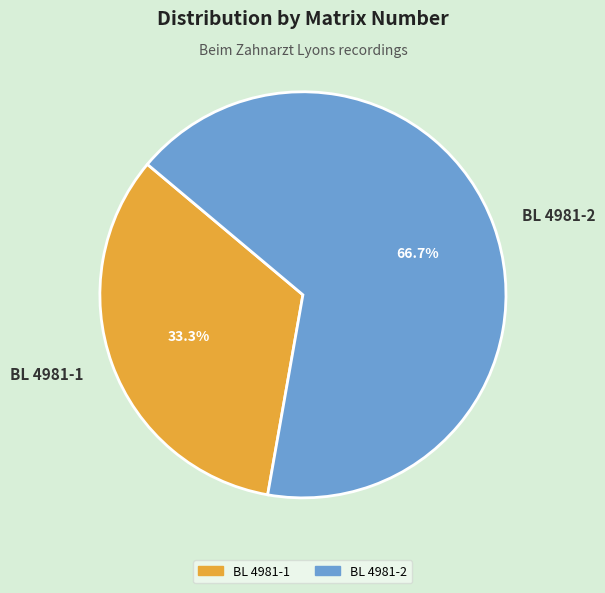

To the nearest percent, what is the combined percentage of BL 4981-1 and BL 4981-2?

100%